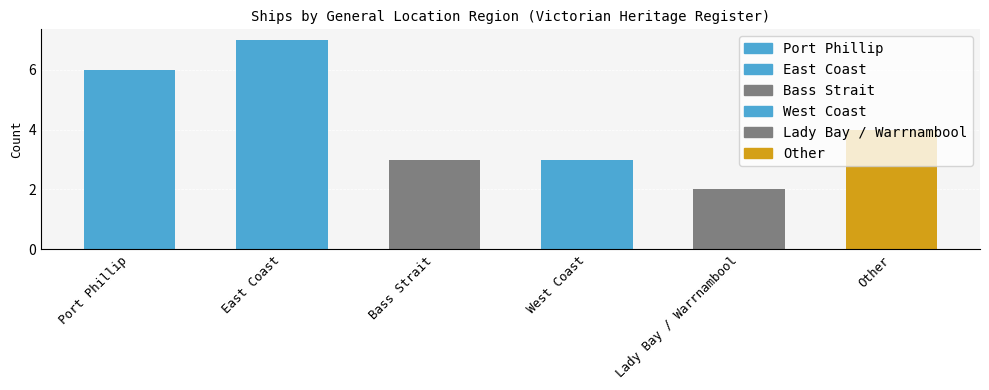

What is the ratio of the value at Port Phillip to the value at Bass Strait?

2.0